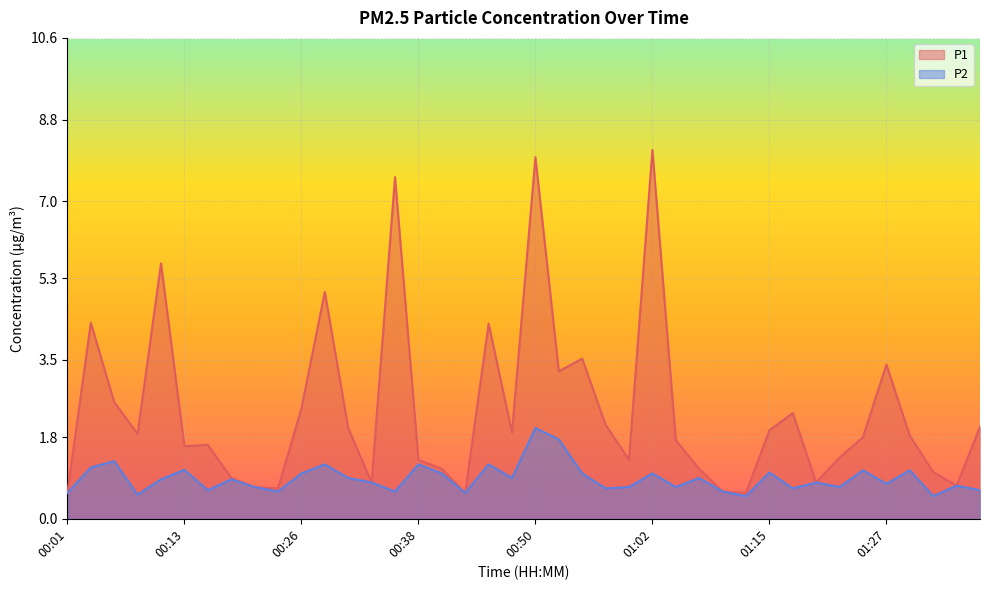

Rank the series by their average value, from highest to lowest.

P1, P2